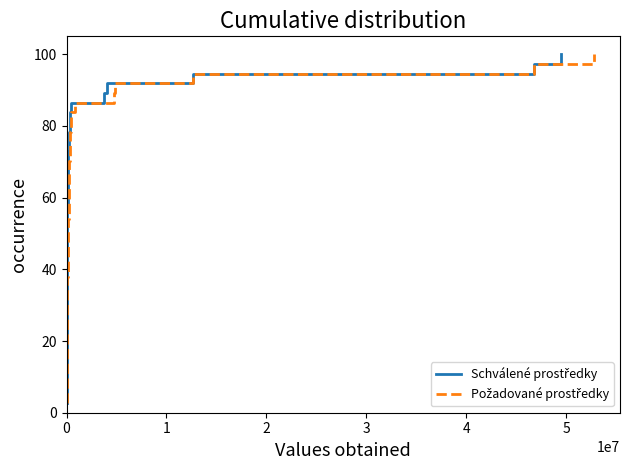

How many distinct data groups are displayed?

2